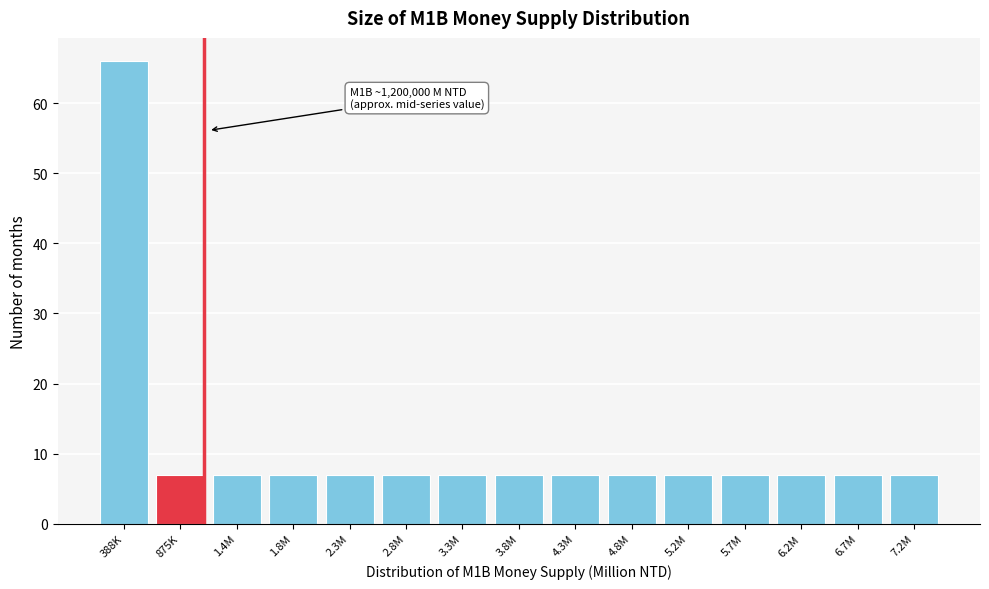

Reading left to right, list all the values displayed in this chart.

66	7	7	7	7	7	7	7	7	7	7	7	7	7	7